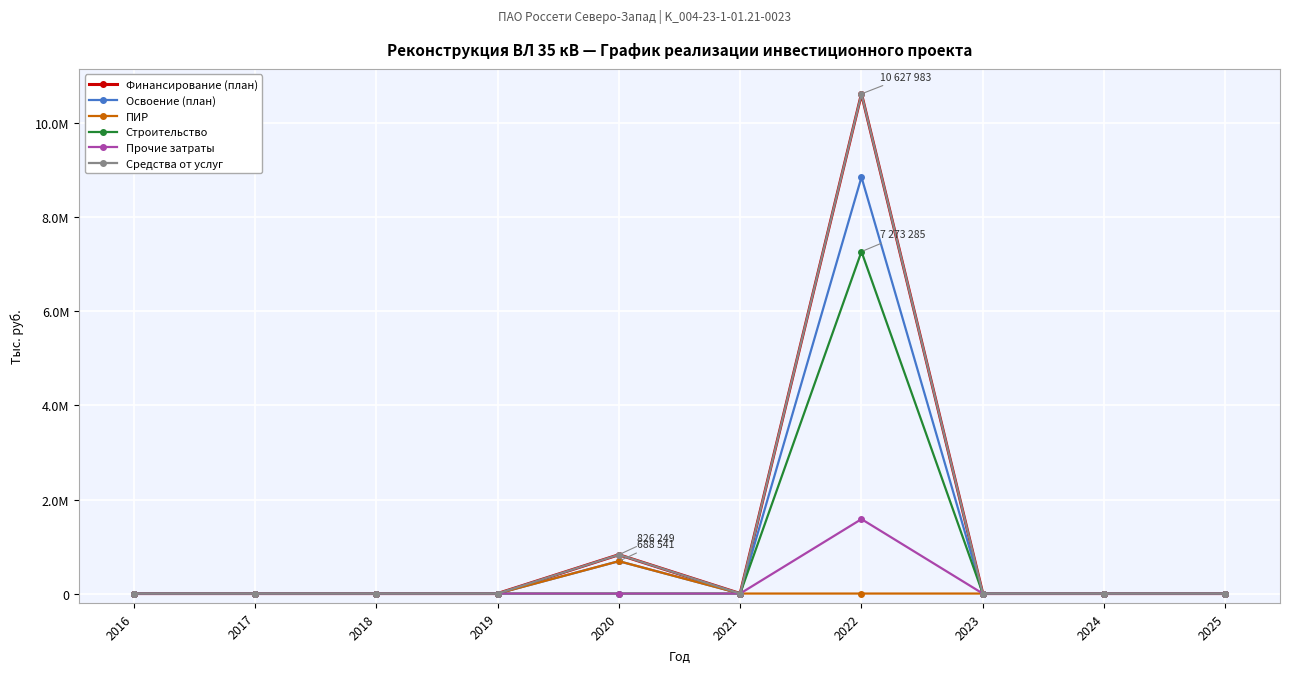

Reading left to right, what are all the values shown in this chart?

Финансирование (план): 2016=0	2017=0	2018=0	2019=0	2020=826249	2021=0	2022=10627983	2023=0	2024=0	2025=0
Освоение (план): 2016=0	2017=0	2018=0	2019=0	2020=688541	2021=0	2022=8856652	2023=0	2024=0	2025=0
ПИР: 2016=0	2017=0	2018=0	2019=0	2020=688541	2021=0	2022=0	2023=0	2024=0	2025=0
Строительство: 2016=0	2017=0	2018=0	2019=0	2020=0	2021=0	2022=7273285	2023=0	2024=0	2025=0
Прочие затраты: 2016=0	2017=0	2018=0	2019=0	2020=0	2021=0	2022=1583367	2023=0	2024=0	2025=0
Средства от услуг: 2016=0	2017=0	2018=0	2019=0	2020=826249	2021=0	2022=10627983	2023=0	2024=0	2025=0